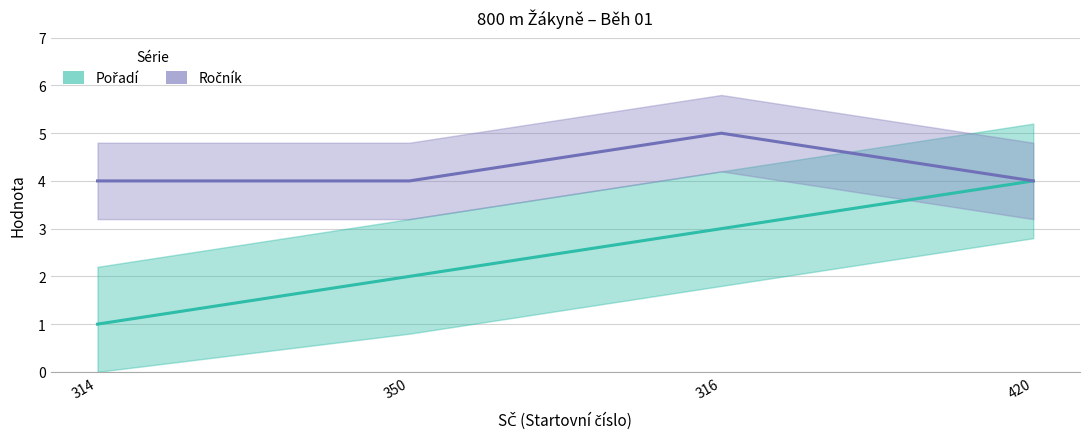

Is this an area chart (filled region under the line)?

No